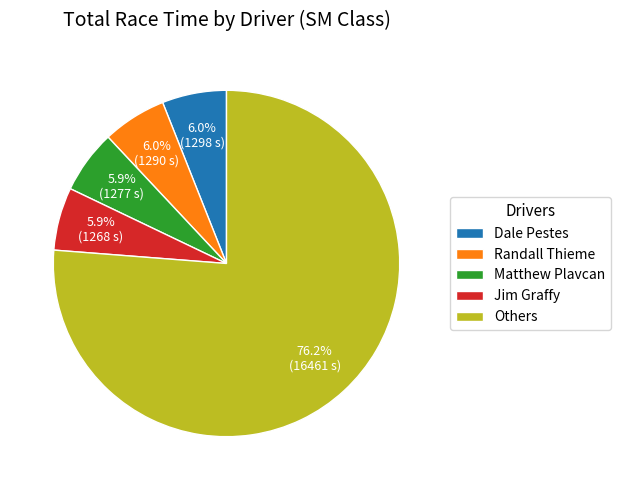

Approximately how many times larger is the value at Matthew Plavcan compared to Randall Thieme?

1.0